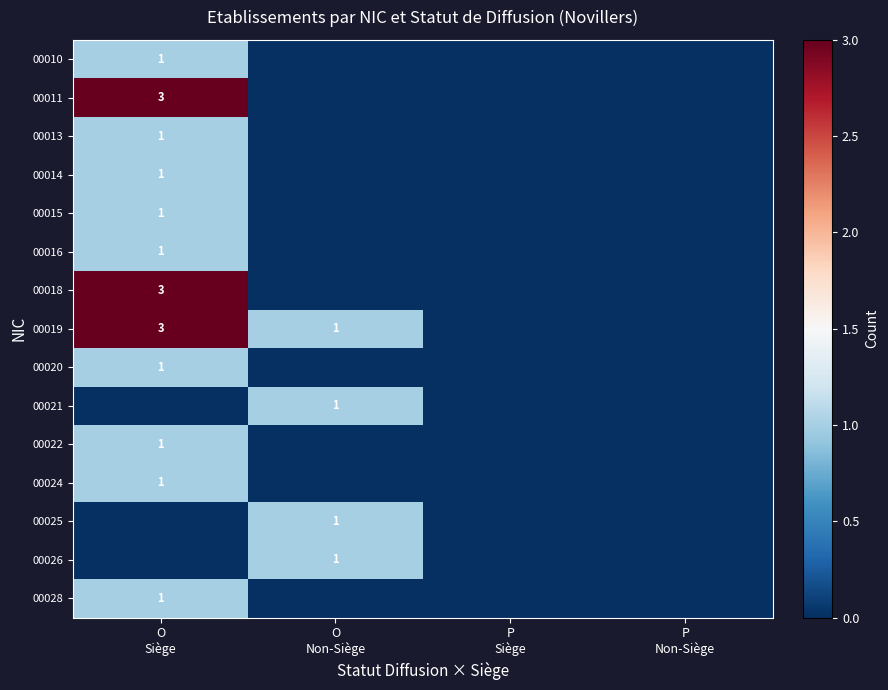

Between P
Non-Siège and P
Siège, which is larger?

P
Non-Siège